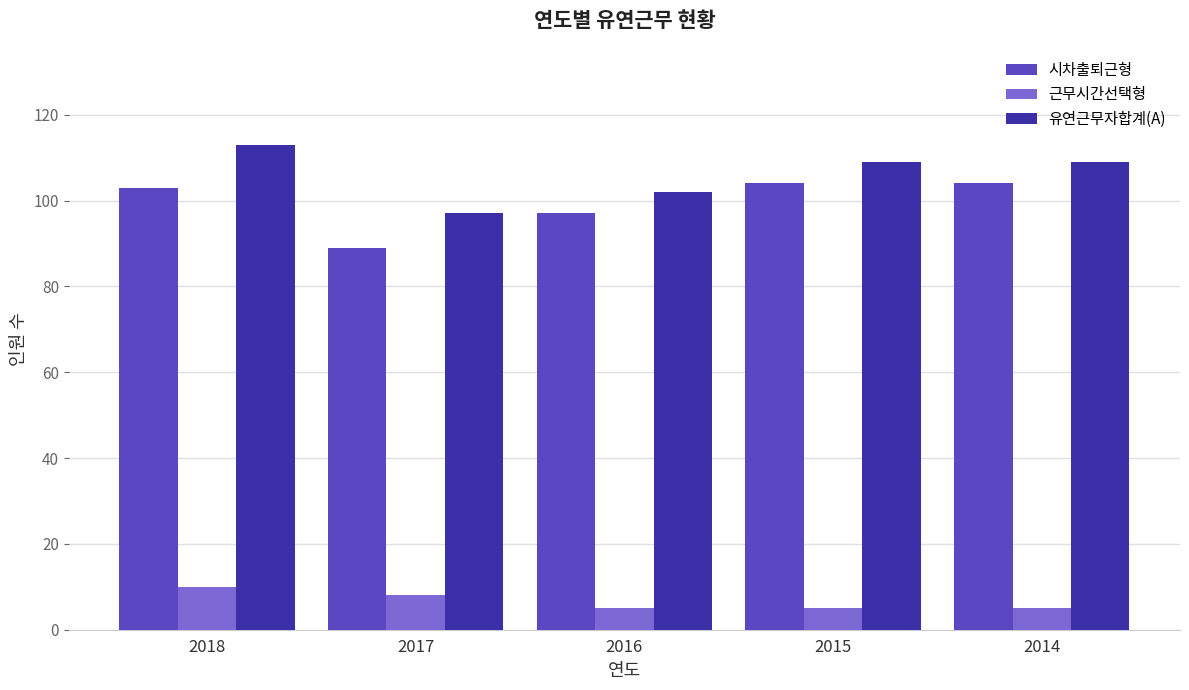

What is the difference between the maximum and minimum values in the 근무시간선택형 series?

5